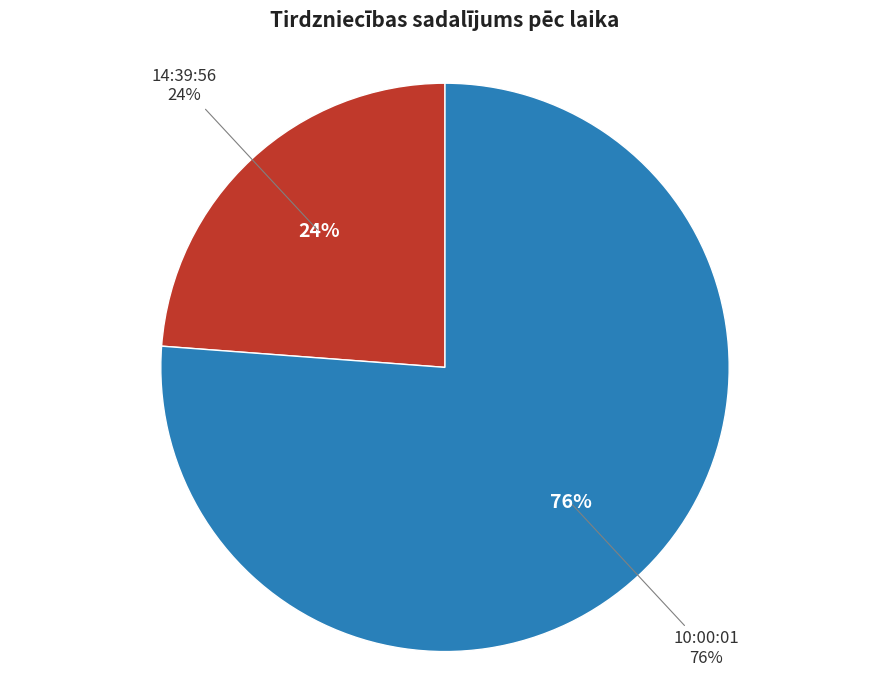

Combined, what portion of the pie is 14:39:56 and 10:00:01?

100.0%